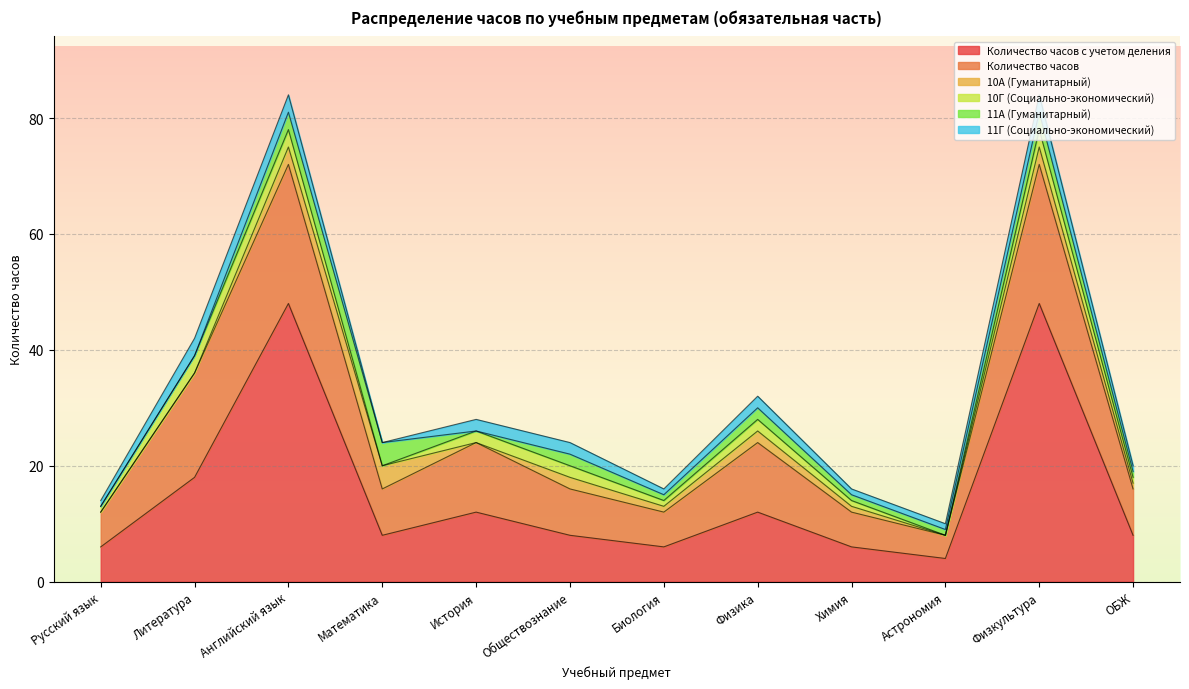

At Русский язык, list the series in order from largest to smallest.

Количество часов с учетом деления, Количество часов, 10Г (Социально-экономический), 11Г (Социально-экономический), 10А (Гуманитарный), 11А (Гуманитарный)